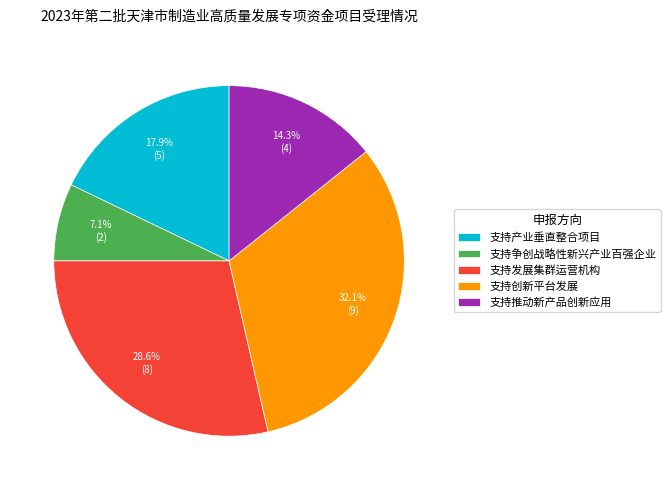

Count the number of slices in the pie.

5